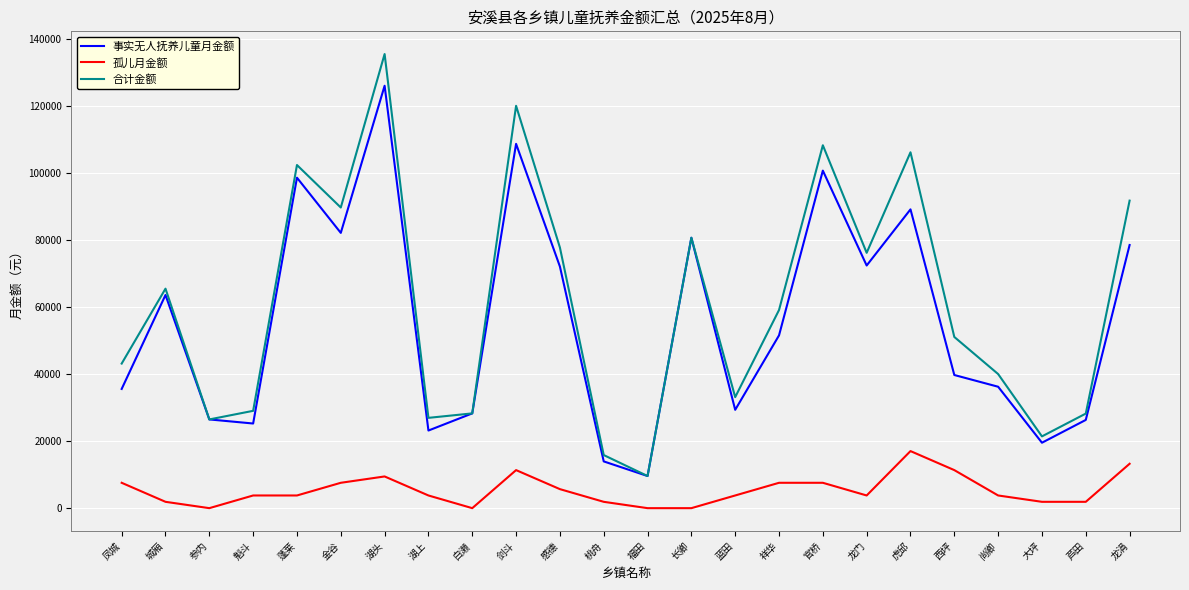

How many lines are shown in the chart?

3